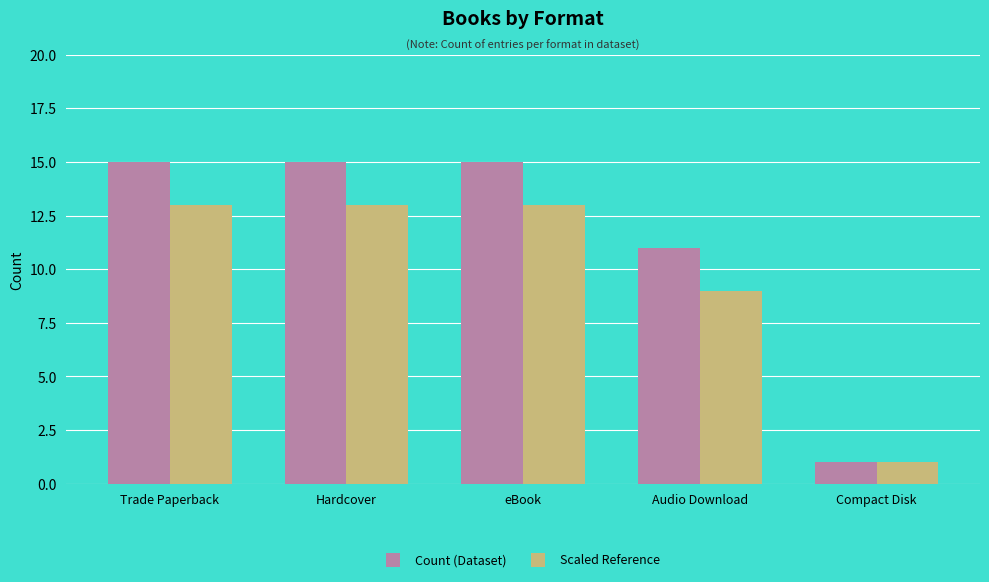

What are all the series names shown in the legend?

Count (Dataset), Scaled Reference